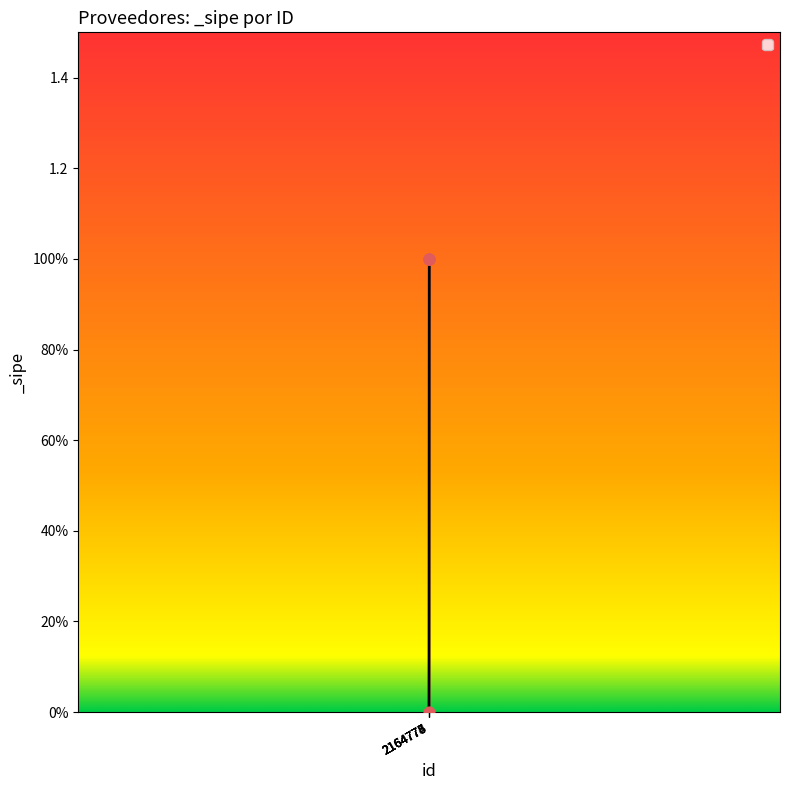

What is the change in value from 2164774 to 2164775?

+1